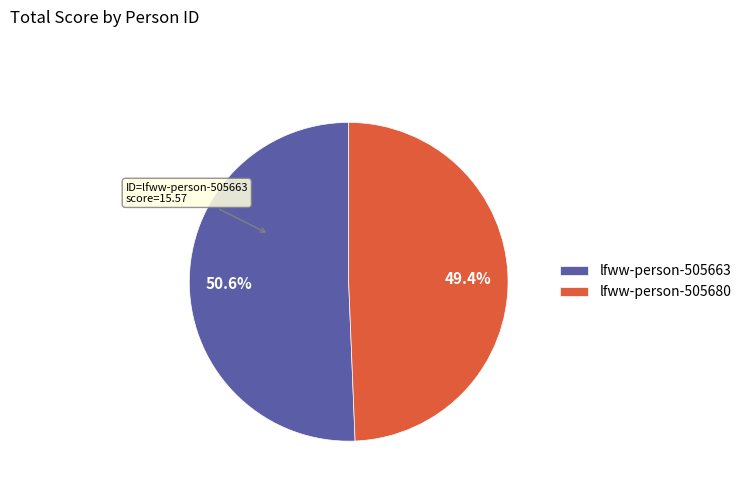

How many slices are in this pie chart?

2